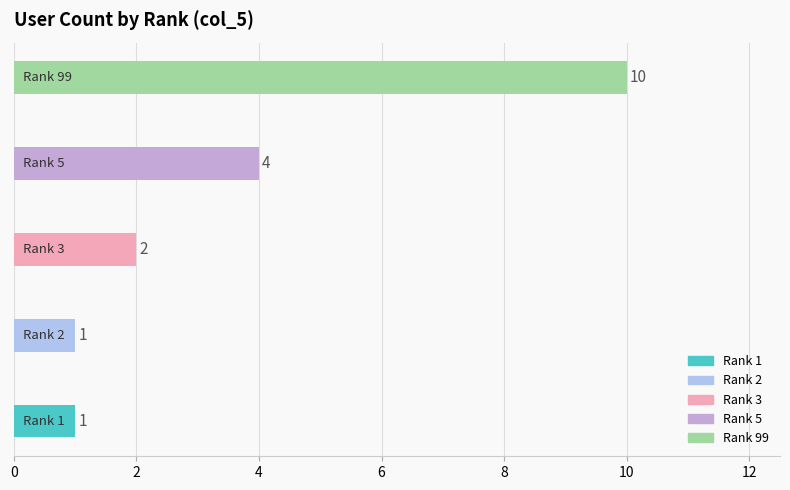

What is the sum of all values?

18